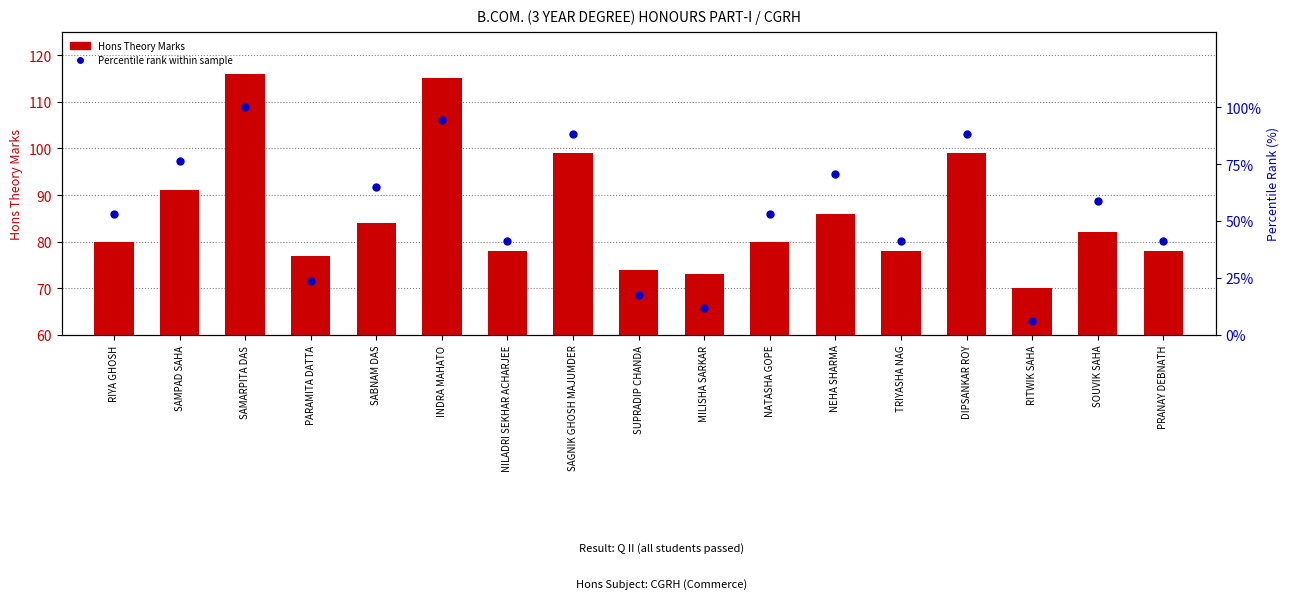

Which series contains the highest Y value?

Hons Theory Marks